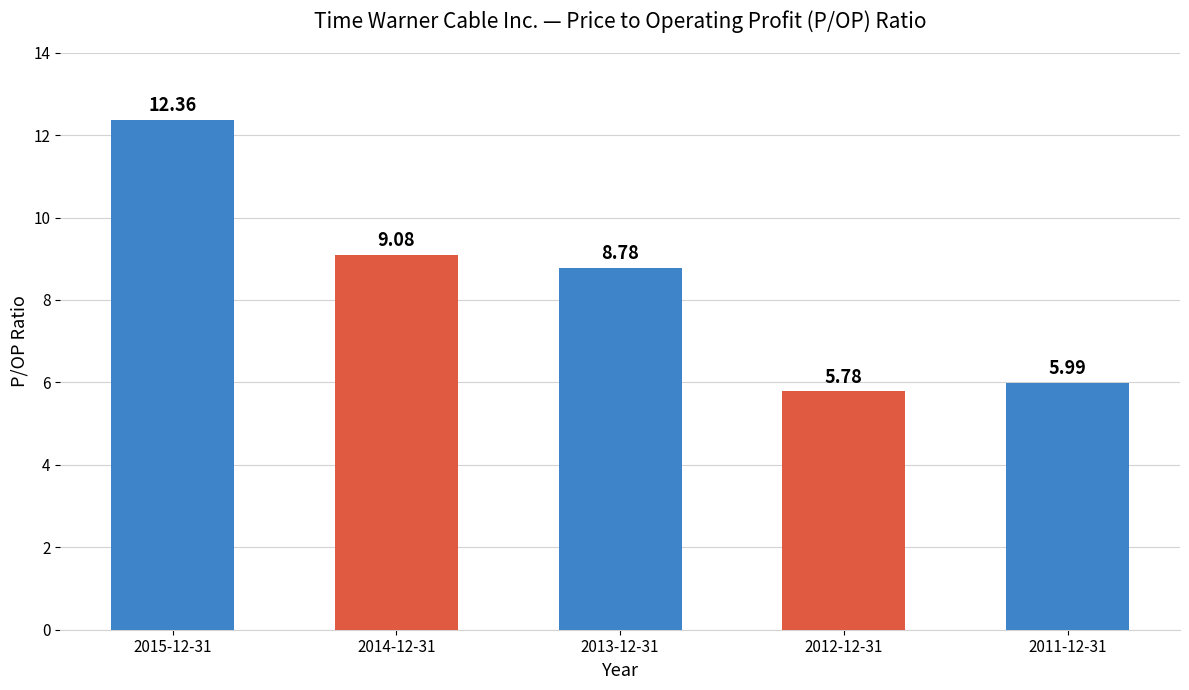

How many values are below 8?

2